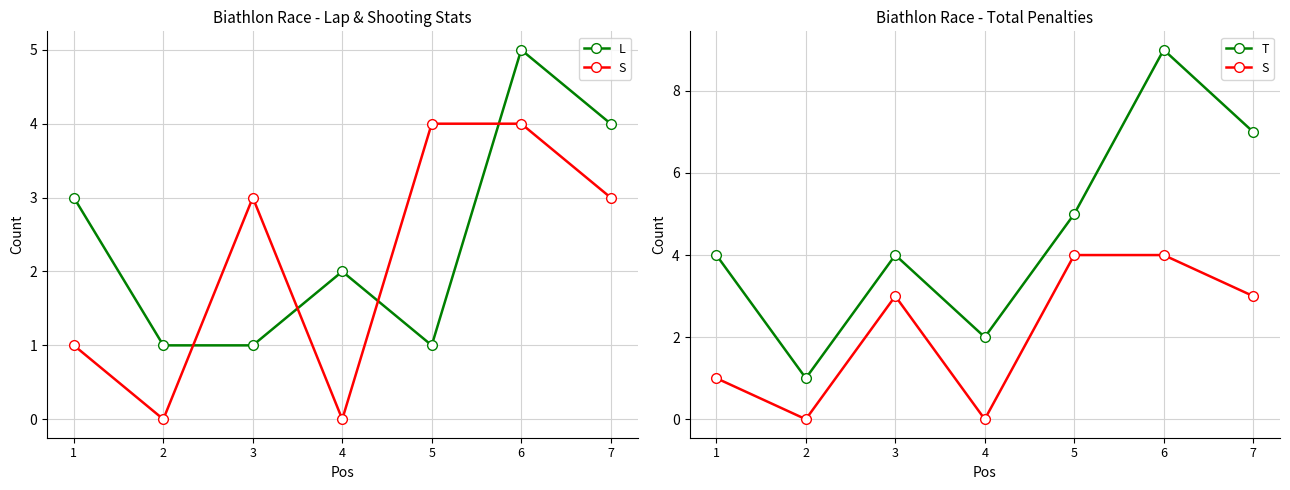

How many series are shown in this chart?

3